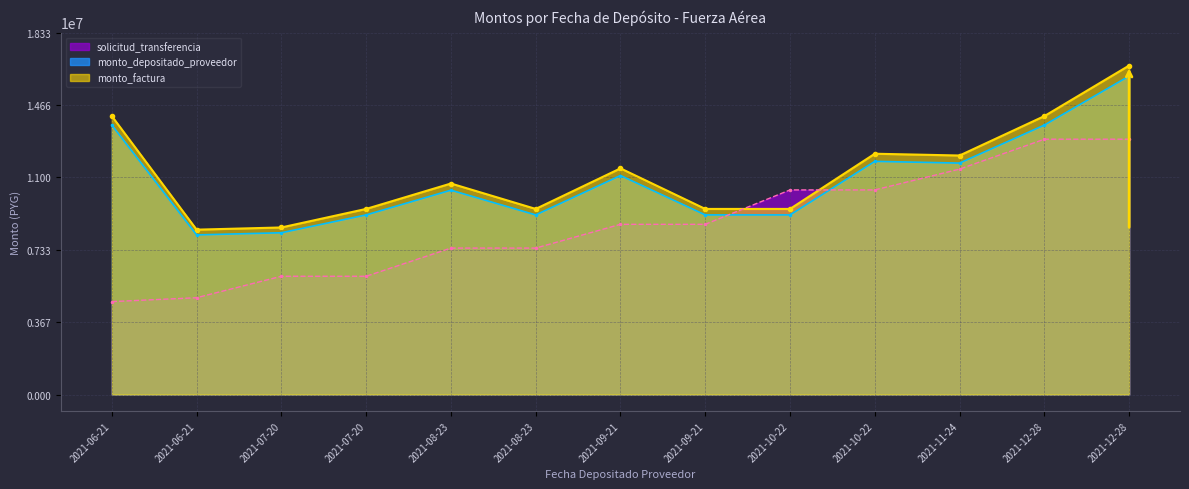

What is the difference between the solicitud_transferencia values at 2021-12-28 and 2021-06-21?

8025920